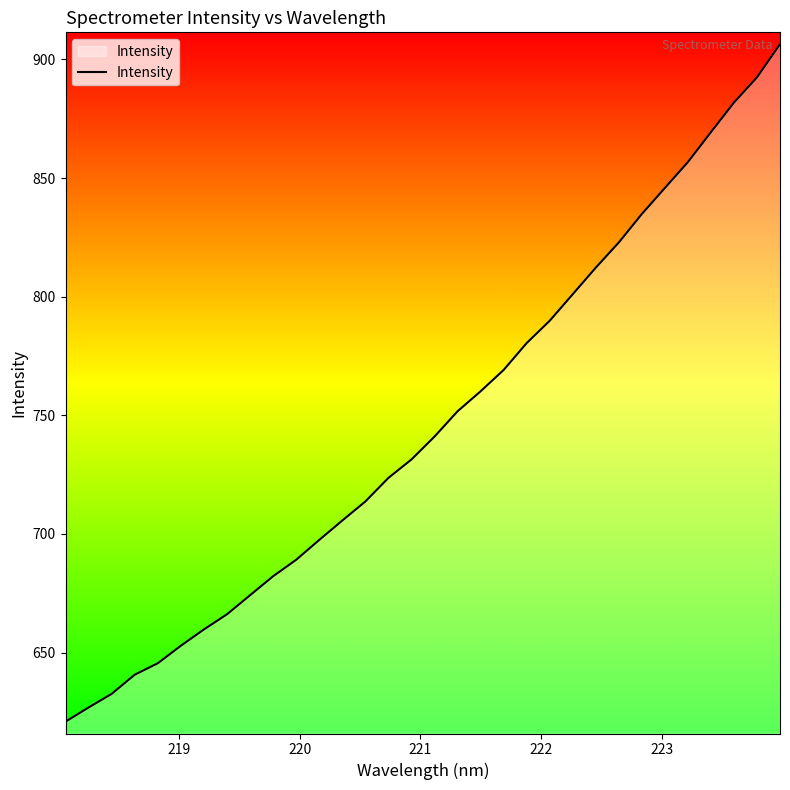

What is the minimum value shown in the chart?

620.9